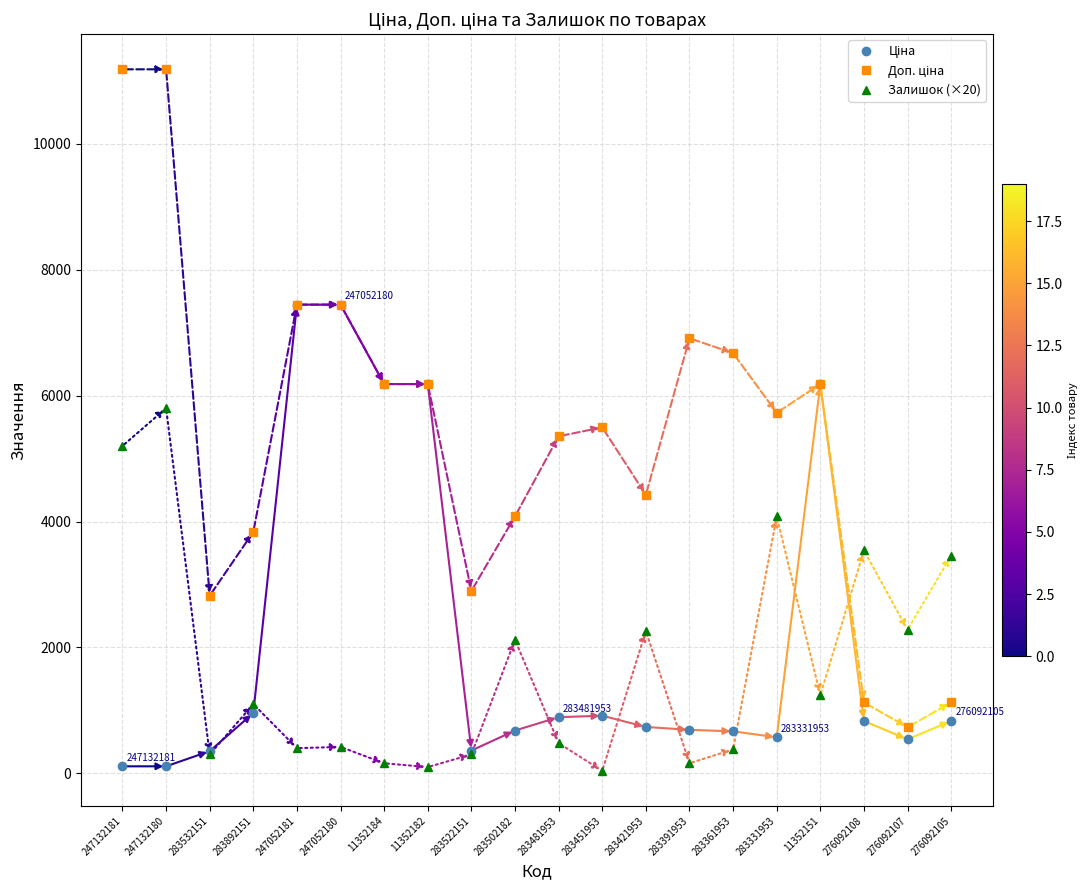

What is the value of the Залишок (×20) point at the 11th from the left?

480.0